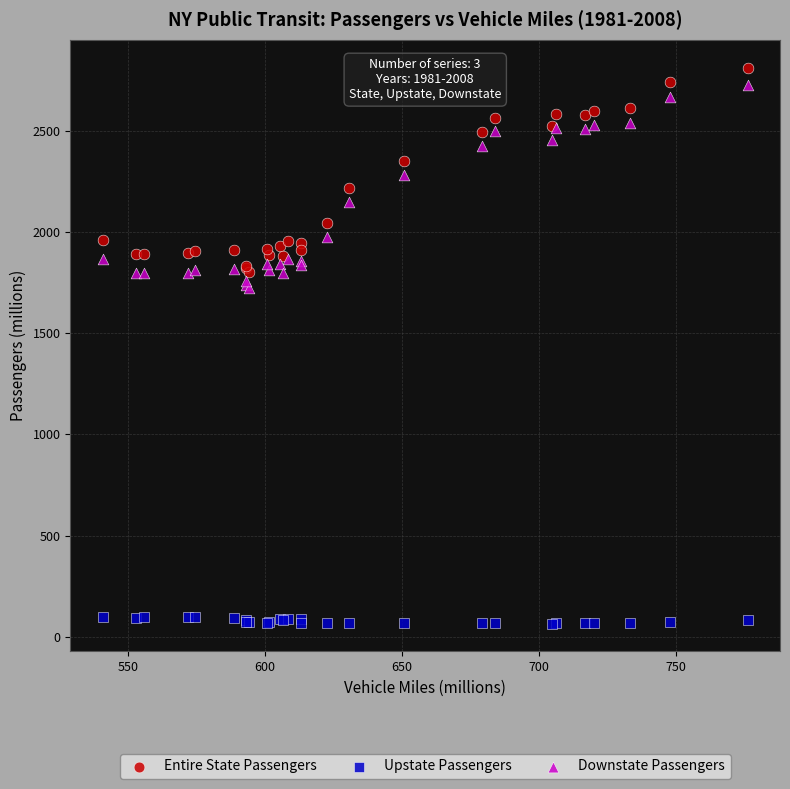

Which series contains the highest Y value?

Entire State Passengers